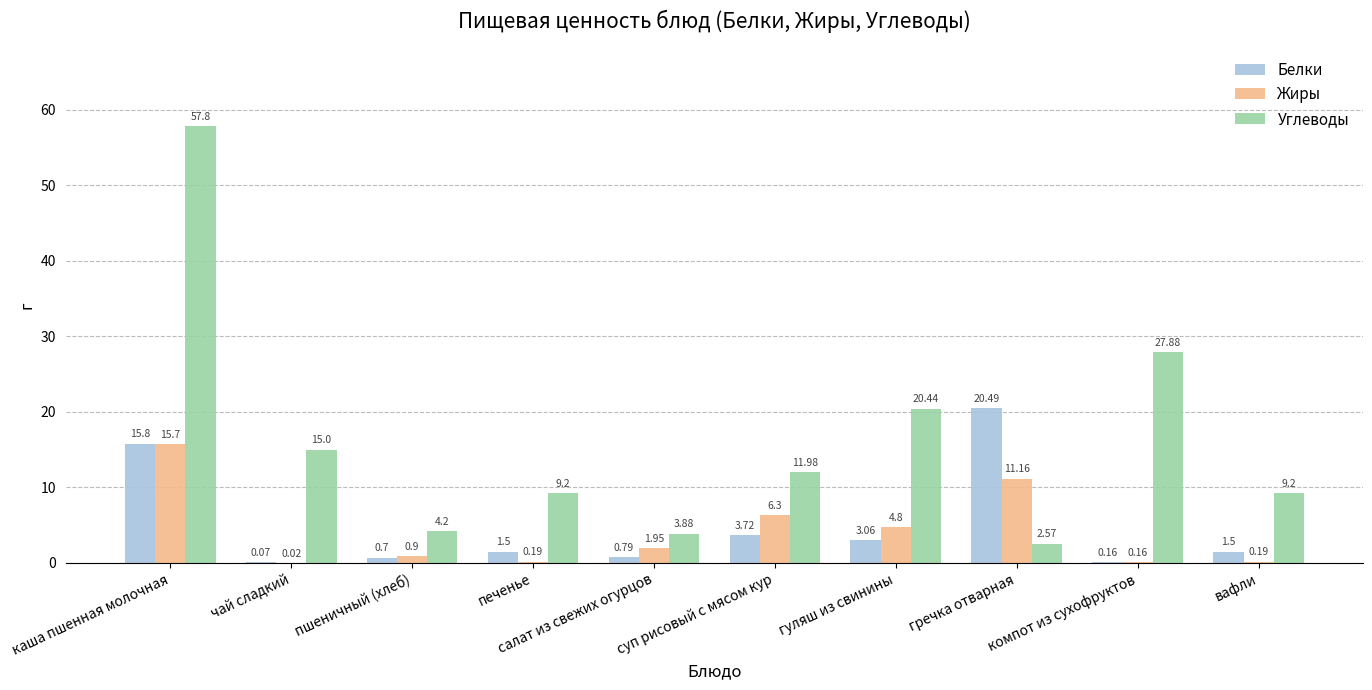

Where is Белки nearest to the value 10?

каша пшенная молочная